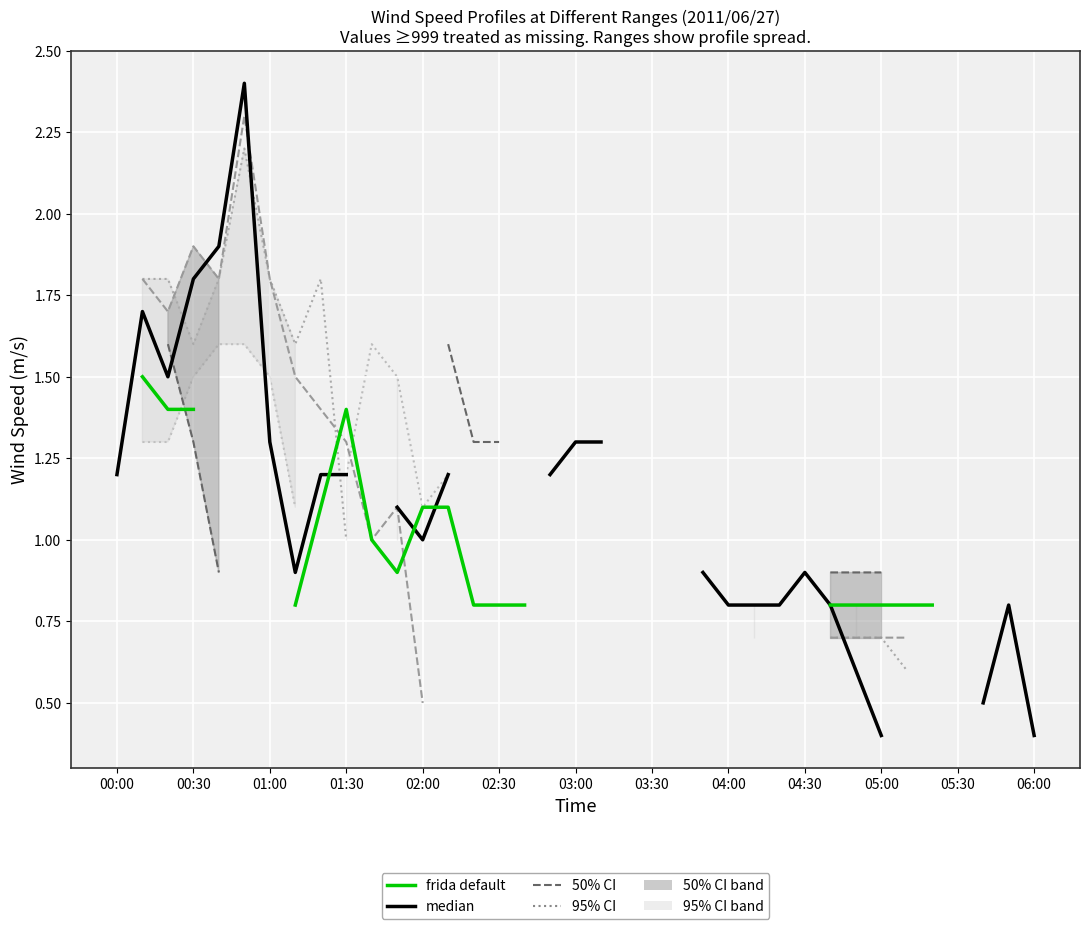

Count the number of data series in this chart.

6